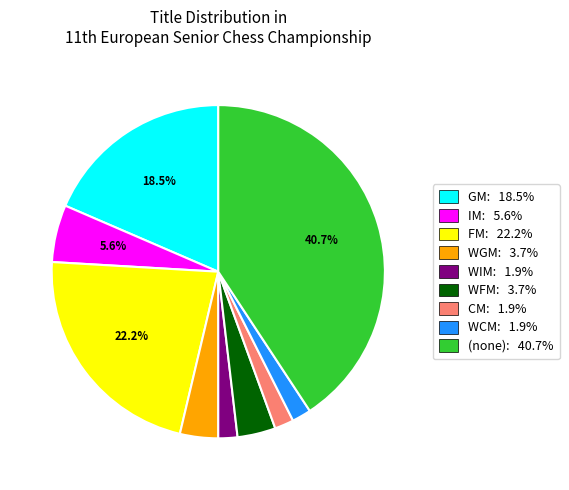

Does any single category account for the majority?

No